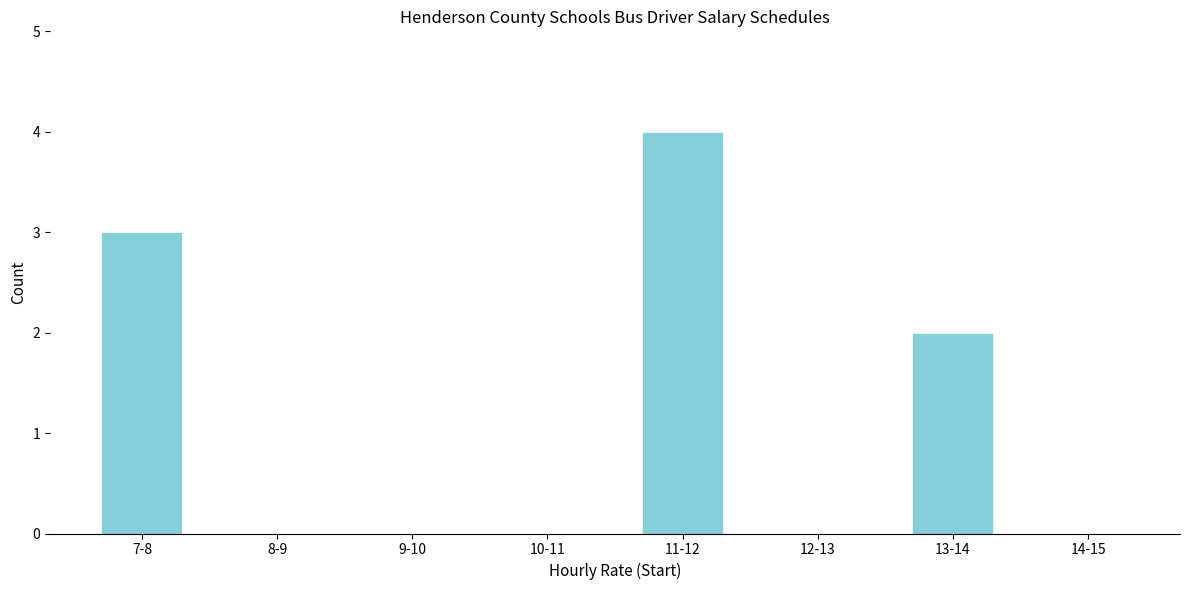

Reading left to right, what are all the values shown in this chart?

7-8=3	8-9=0	9-10=0	10-11=0	11-12=4	12-13=0	13-14=2	14-15=0